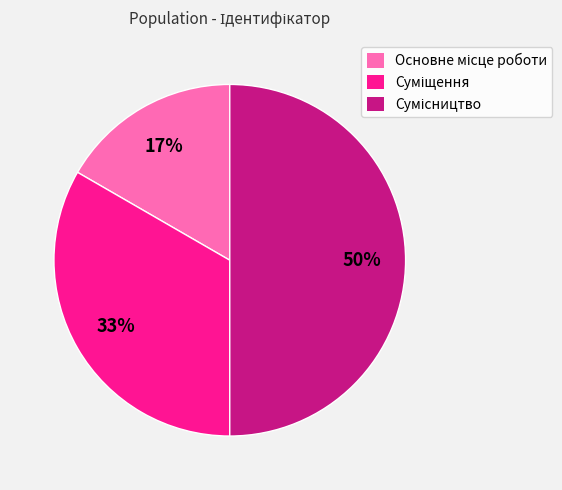

To the nearest percent, what is the average slice percentage?

33%